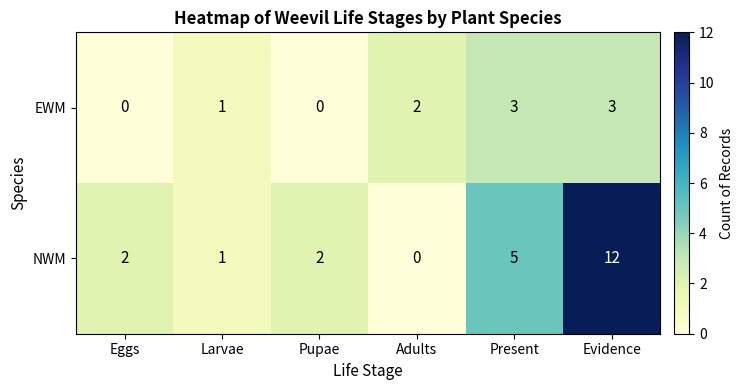

Which series has the widest spread of values?

NWM